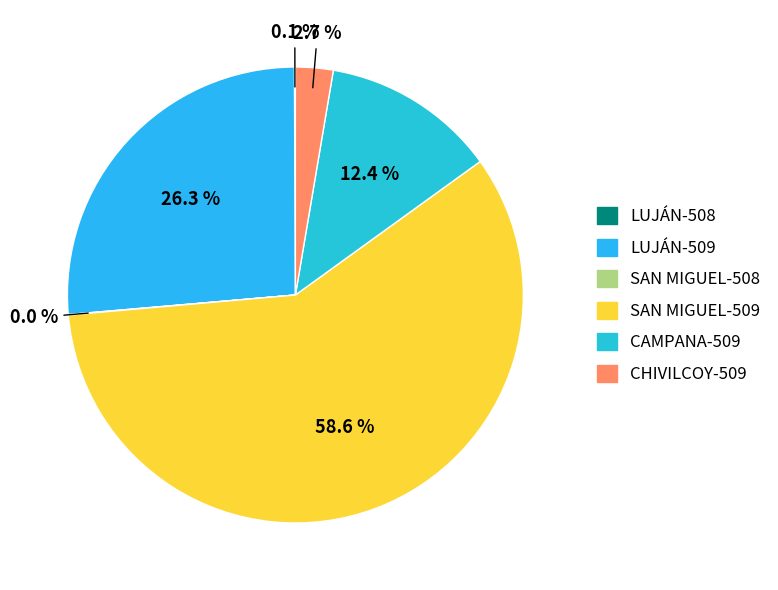

True or false: CHIVILCOY-509 accounts for 1% of the total.

False